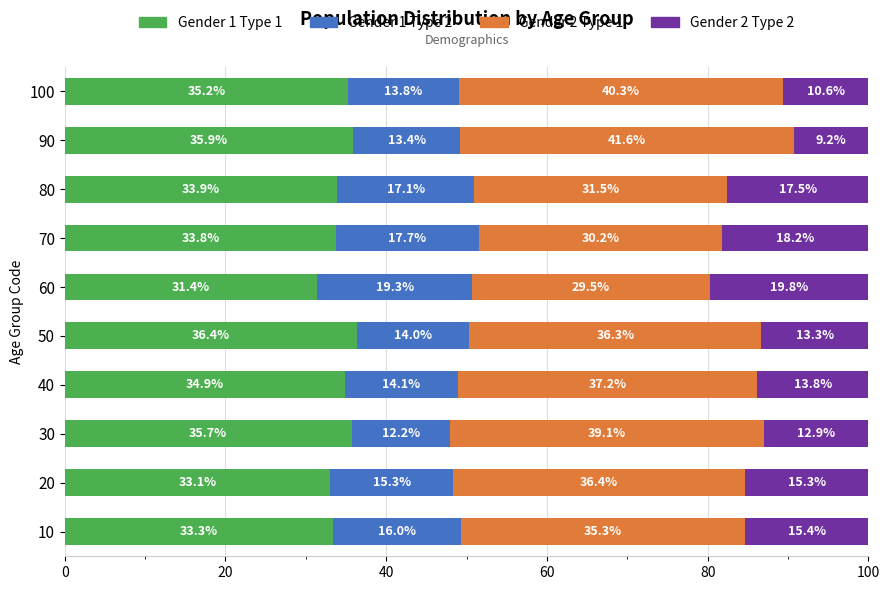

What is the minimum value for Gender 1 Type 1?

31.4